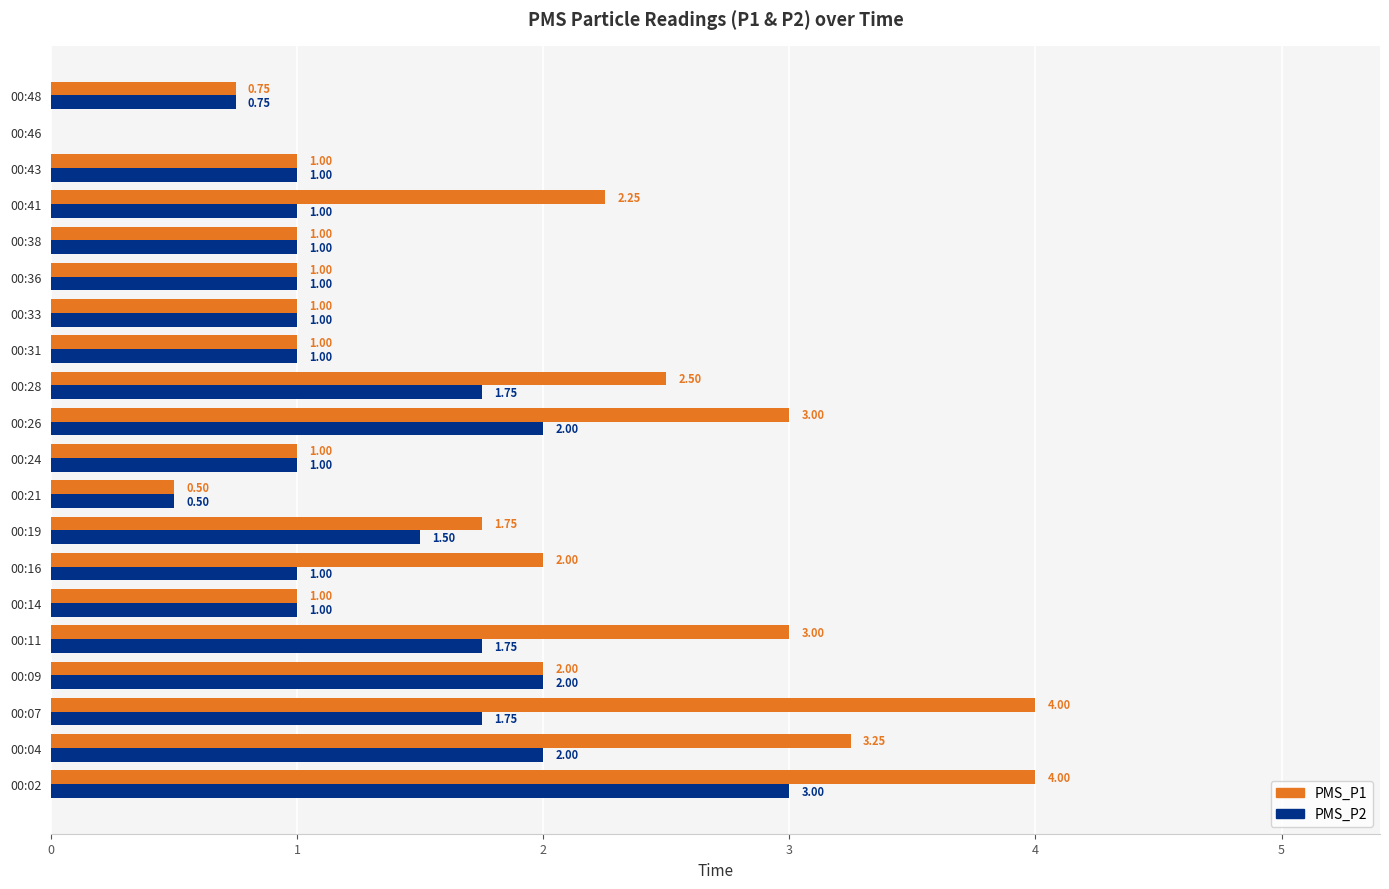

How many data points does each series have?

20